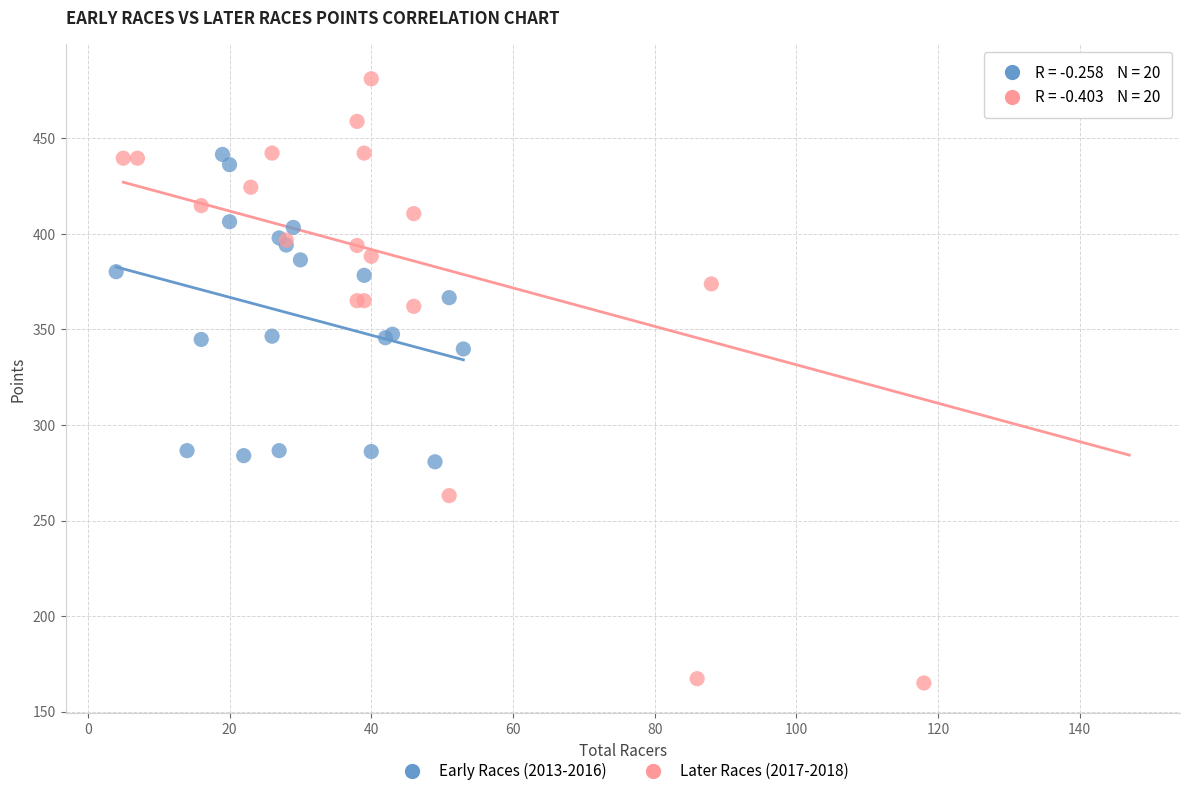

What are all the series names shown in the legend?

Early Races (2013-2016), Later Races (2017-2018)